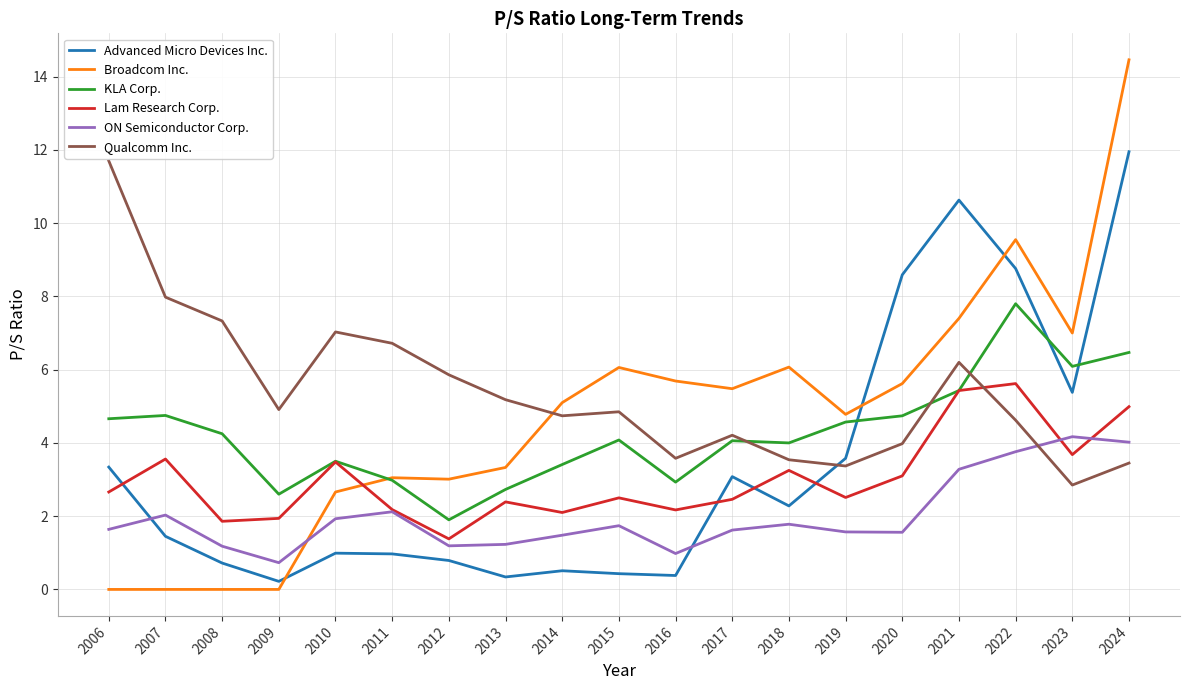

At which label does Qualcomm Inc. reach its peak?

2006